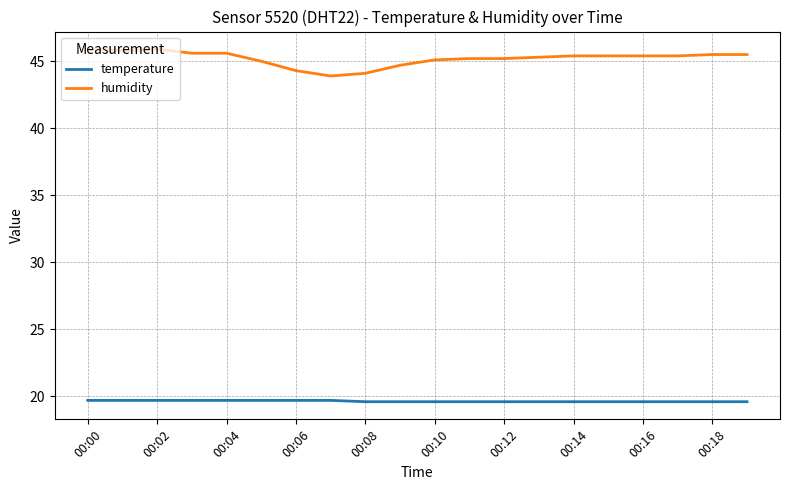

What is the difference between the maximum and minimum values in the humidity series?

2.0